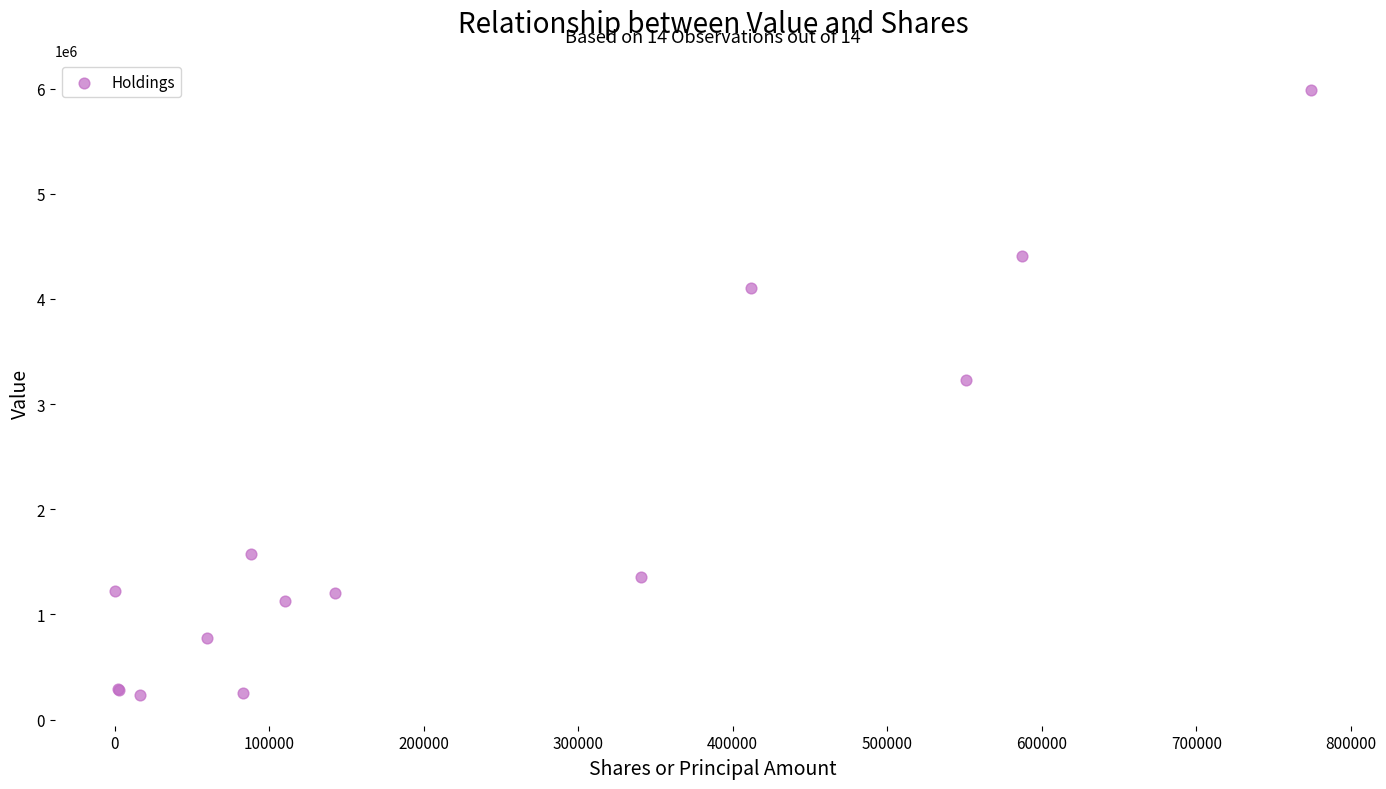

What Y value in the scatter plot is closest to 3108000?

3229000